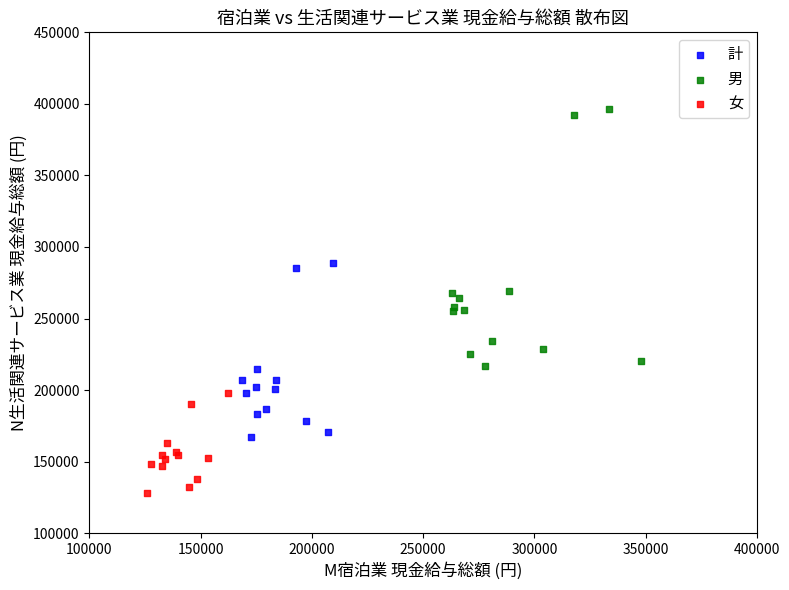

Which series contains the lowest Y value?

女